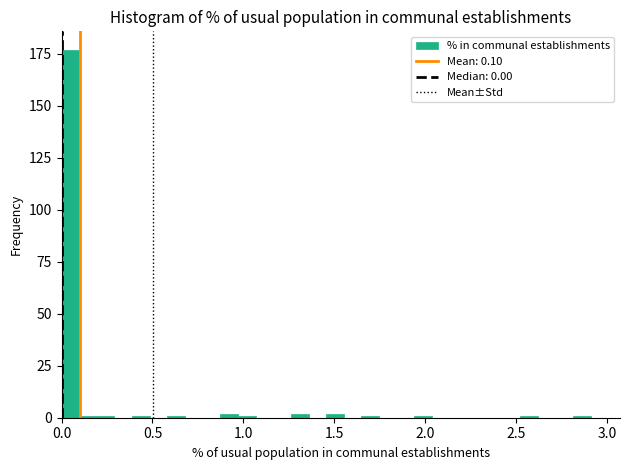

Read against the x-axis, roughly where is the centre of the tallest bar?

0.05